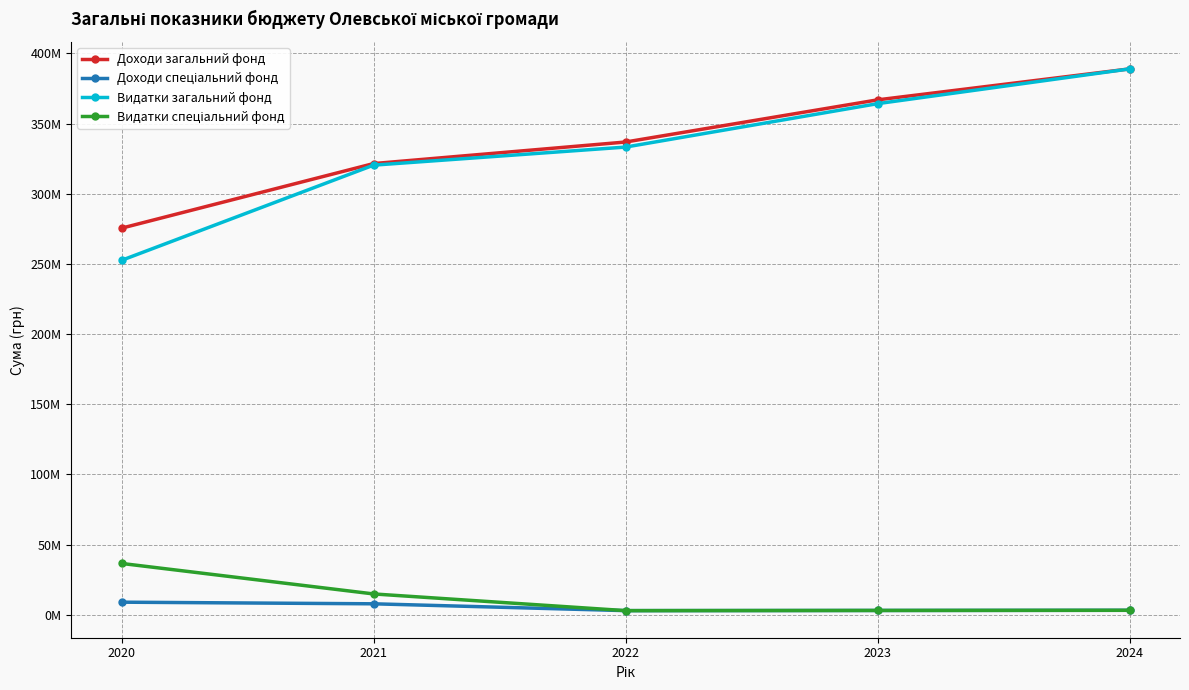

Does the chart display data point markers on the line(s)?

Yes